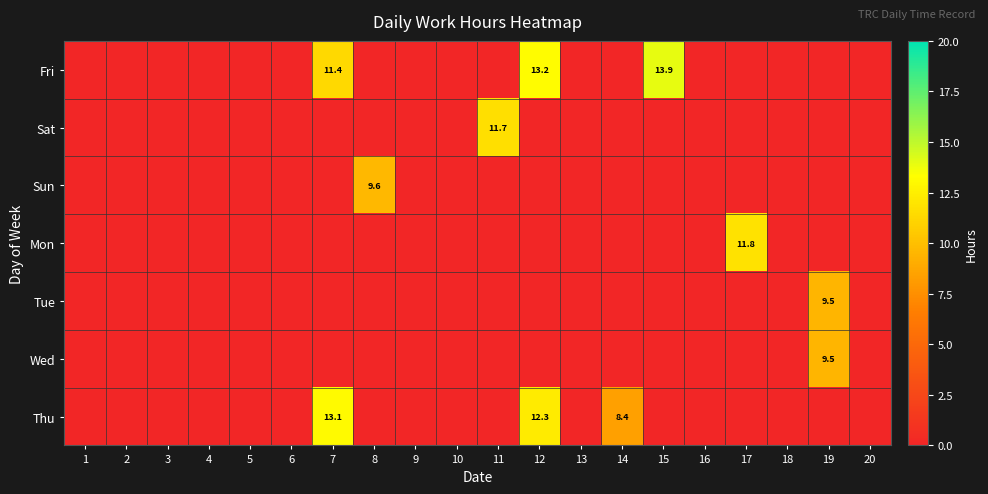

How many positive values does the Sun series have?

1